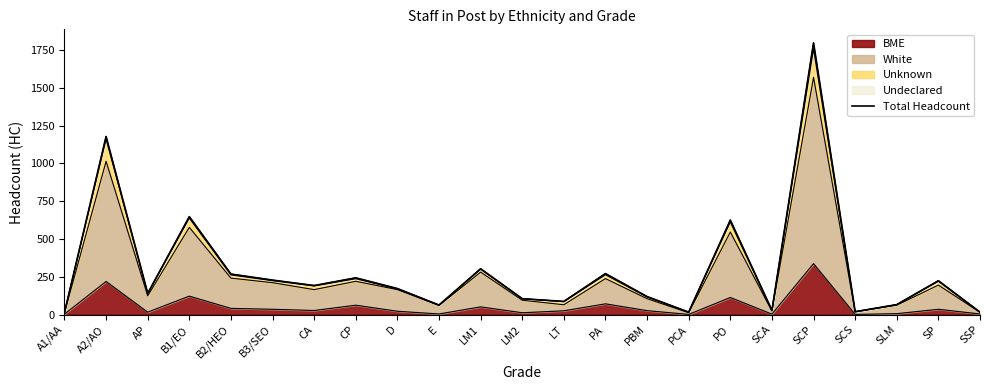

List the labels in order of value, smallest first.

A1/AA, PCA, SSP, SCS, SCA, E, SLM, LT, LM2, PBM, AP, D, CA, SP, B3/SEO, CP, B2/HEO, PA, LM1, PO, B1/EO, A2/AO, SCP